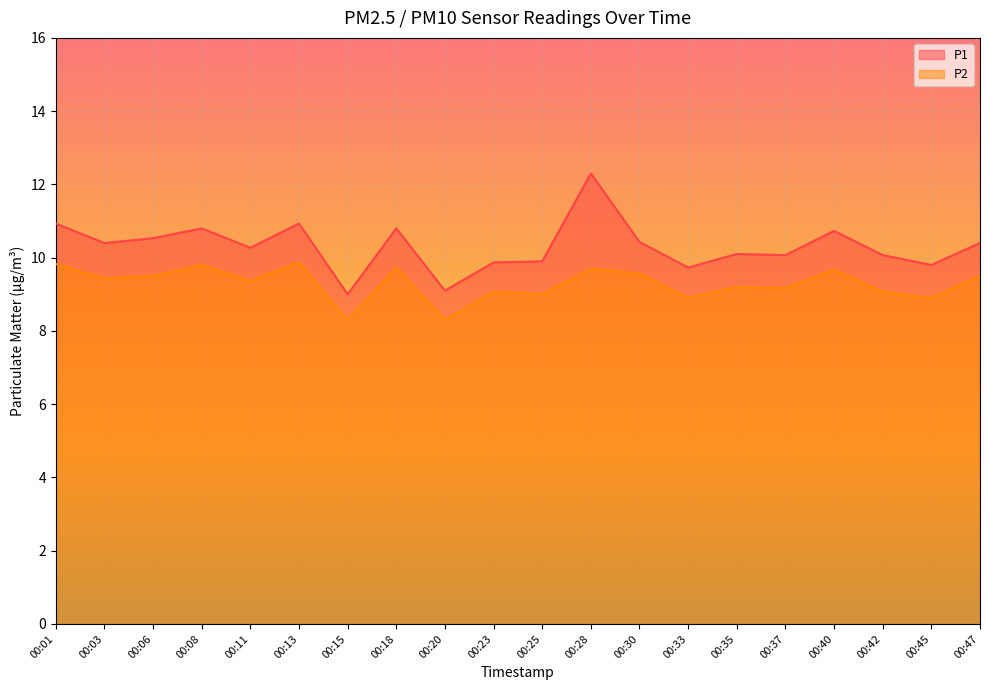

Does the chart display data point markers on the line(s)?

No